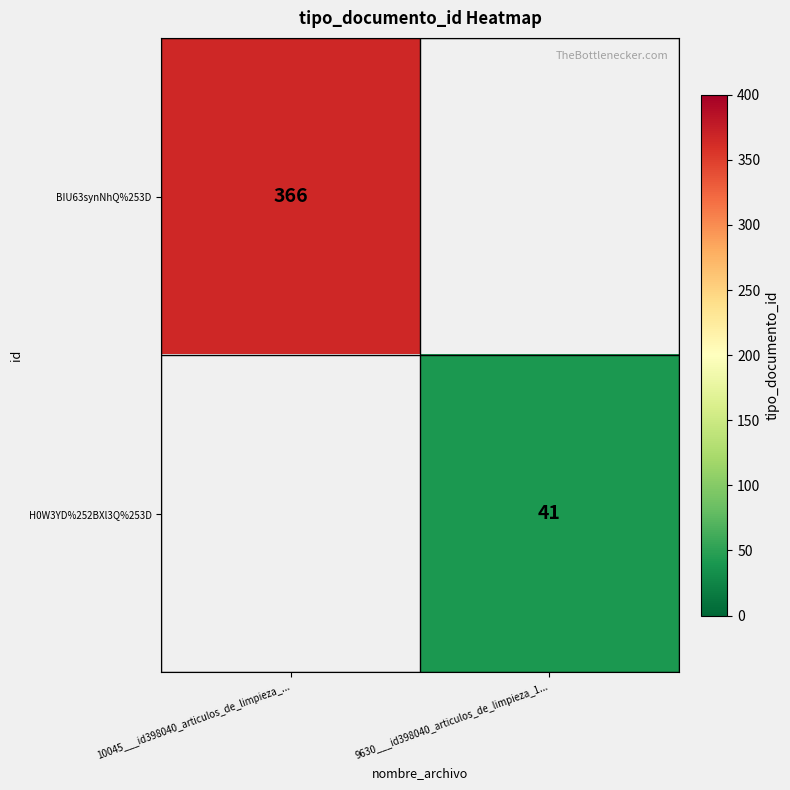

What is the minimum value shown in the chart?

41.0